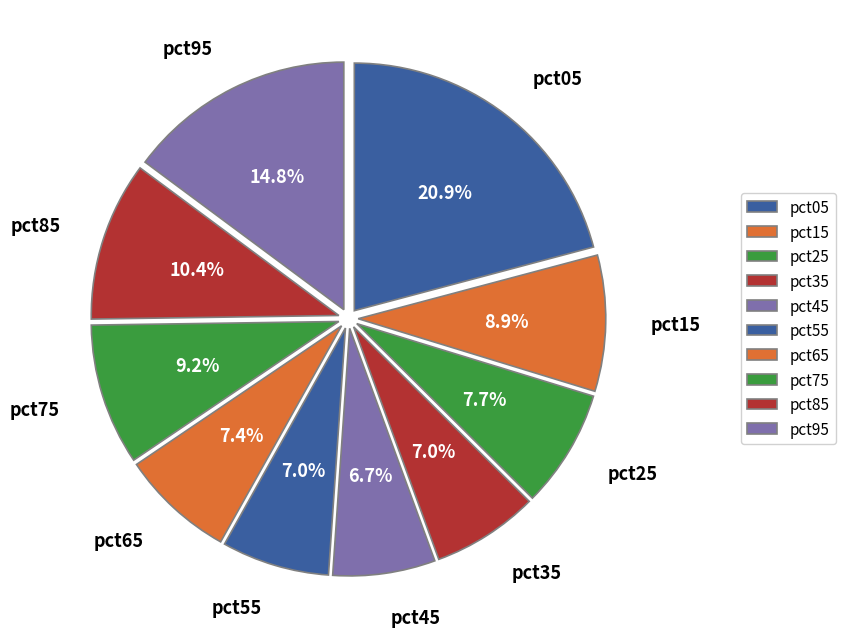

To the nearest percent, what is the difference between the largest and smallest slice percentages?

14%